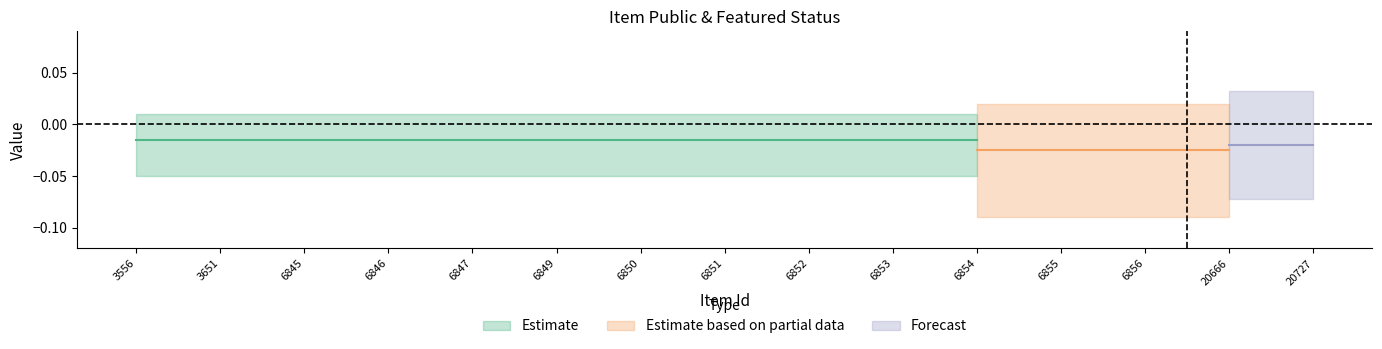

Between 6846 and 6856, which is larger?

6846